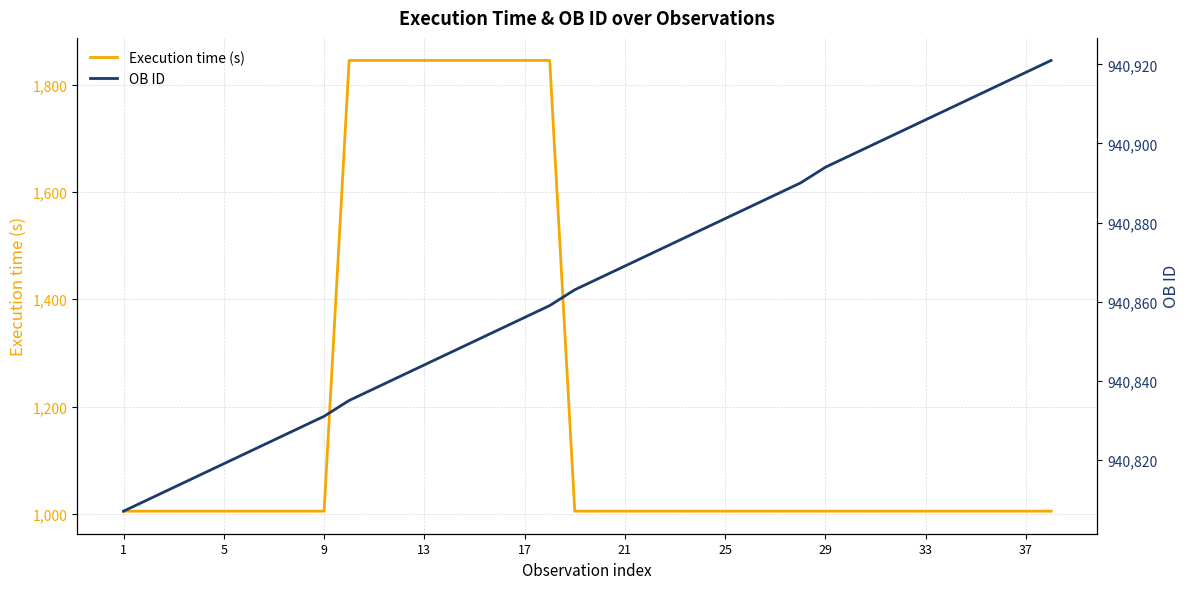

What is the label of the 7th point from the left?

25